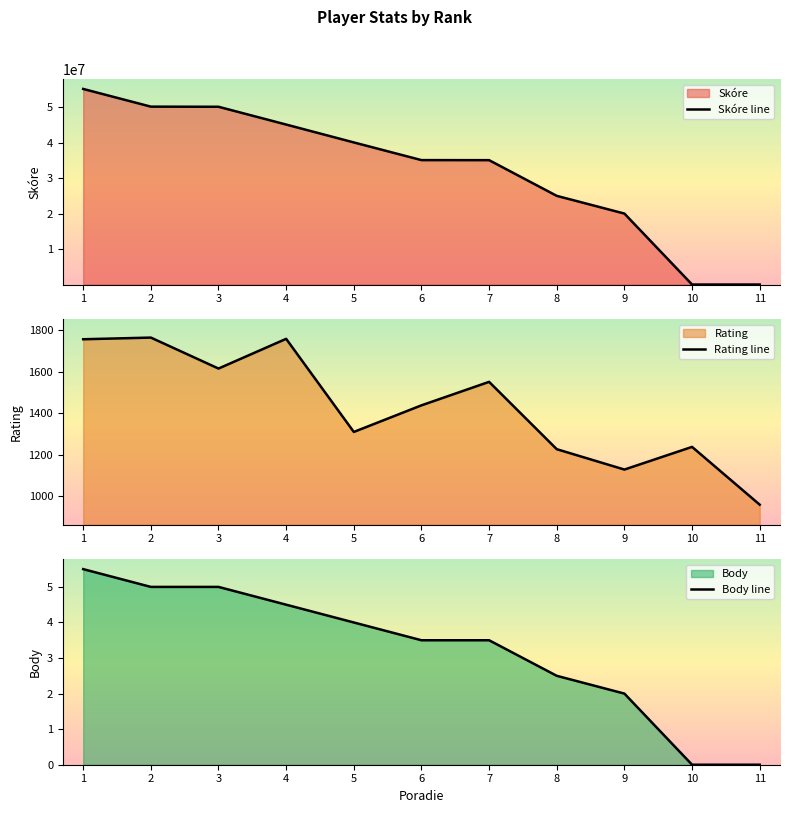

Which category has the highest value in the Rating line series?

2